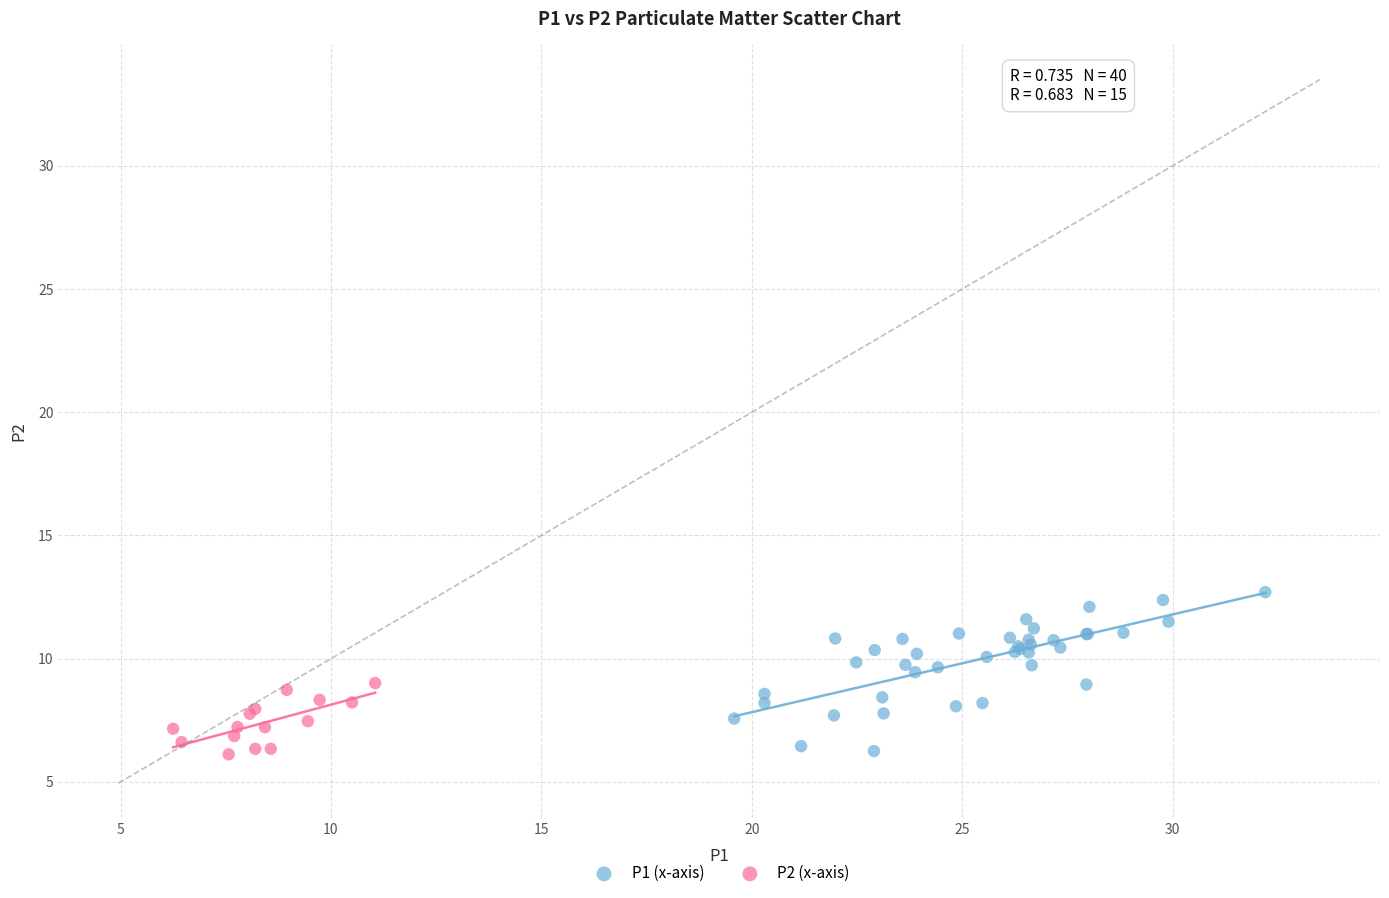

Which series reaches the maximum Y coordinate?

P1 (x-axis)